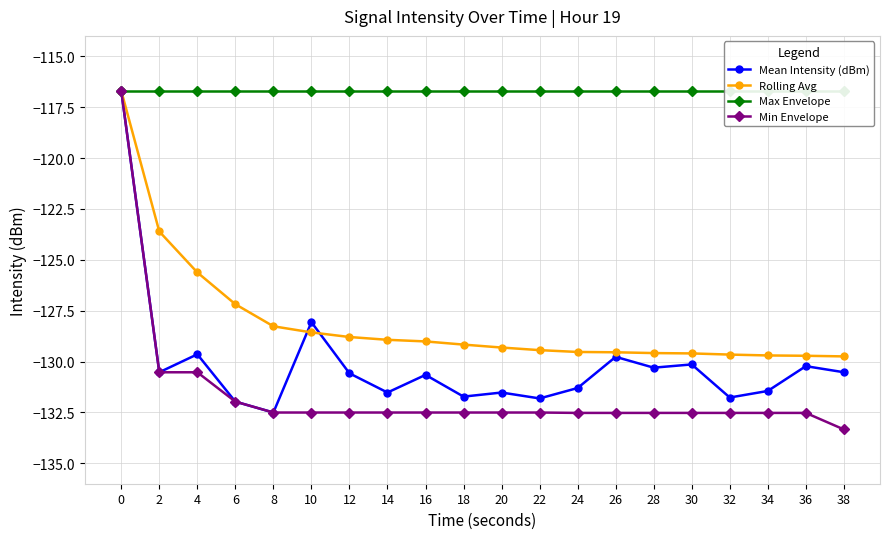

What are all the series names shown in the legend?

Mean Intensity (dBm), Rolling Avg, Max Envelope, Min Envelope